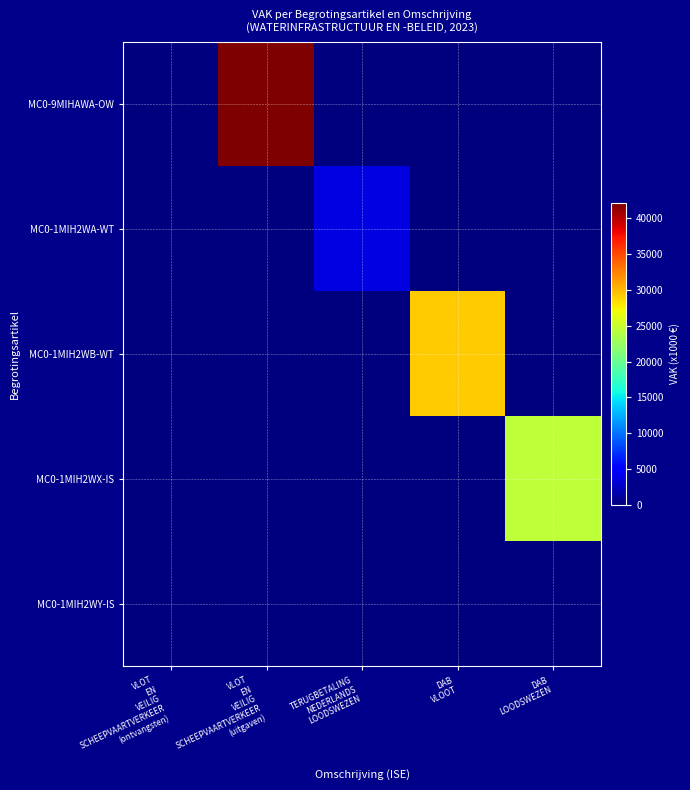

Reading right to left, extract all data points from this chart.

MC0-9MIHAWA-OW: DAB
LOODSWEZEN=0	DAB
VLOOT=0	TERUGBETALING
NEDERLANDS
LOODSWEZEN=0	VLOT
EN
VEILIG
SCHEEPVAARTVERKEER
(uitgaven)=42132	VLOT
EN
VEILIG
SCHEEPVAARTVERKEER
(ontvangsten)=0
MC0-1MIH2WA-WT: DAB
LOODSWEZEN=0	DAB
VLOOT=0	TERUGBETALING
NEDERLANDS
LOODSWEZEN=3649	VLOT
EN
VEILIG
SCHEEPVAARTVERKEER
(uitgaven)=0	VLOT
EN
VEILIG
SCHEEPVAARTVERKEER
(ontvangsten)=0
MC0-1MIH2WB-WT: DAB
LOODSWEZEN=0	DAB
VLOOT=29267	TERUGBETALING
NEDERLANDS
LOODSWEZEN=0	VLOT
EN
VEILIG
SCHEEPVAARTVERKEER
(uitgaven)=0	VLOT
EN
VEILIG
SCHEEPVAARTVERKEER
(ontvangsten)=0
MC0-1MIH2WX-IS: DAB
LOODSWEZEN=24431	DAB
VLOOT=0	TERUGBETALING
NEDERLANDS
LOODSWEZEN=0	VLOT
EN
VEILIG
SCHEEPVAARTVERKEER
(uitgaven)=0	VLOT
EN
VEILIG
SCHEEPVAARTVERKEER
(ontvangsten)=0
MC0-1MIH2WY-IS: DAB
LOODSWEZEN=0	DAB
VLOOT=0	TERUGBETALING
NEDERLANDS
LOODSWEZEN=0	VLOT
EN
VEILIG
SCHEEPVAARTVERKEER
(uitgaven)=0	VLOT
EN
VEILIG
SCHEEPVAARTVERKEER
(ontvangsten)=0